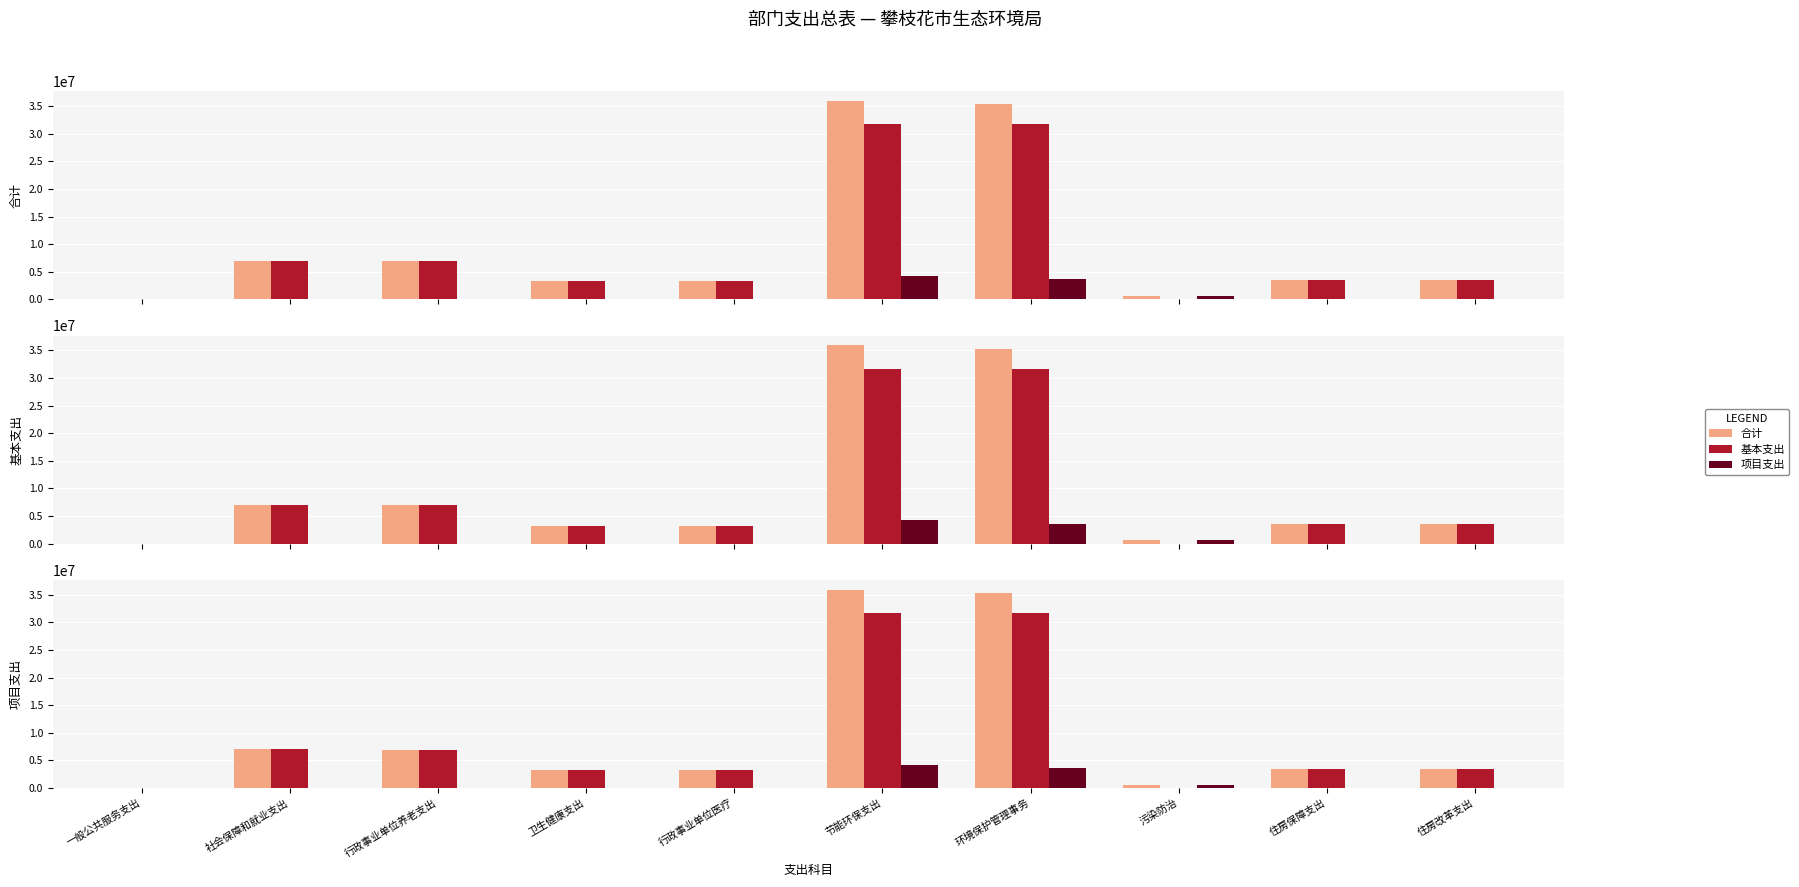

What is the sum of the 基本支出 values at 住房保障支出 and 一般公共服务支出?

3528103.6